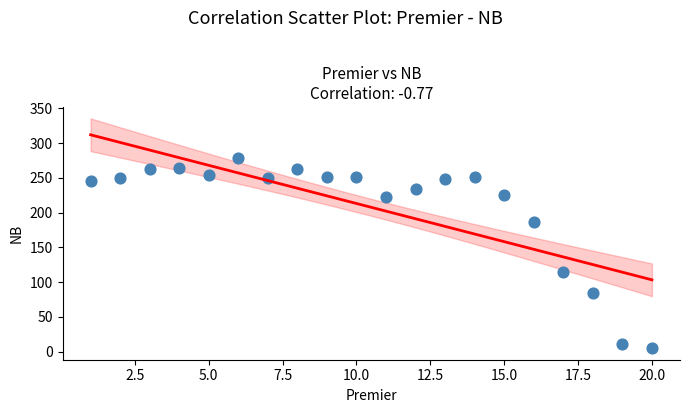

What Y value in the scatter plot is closest to 142?

115